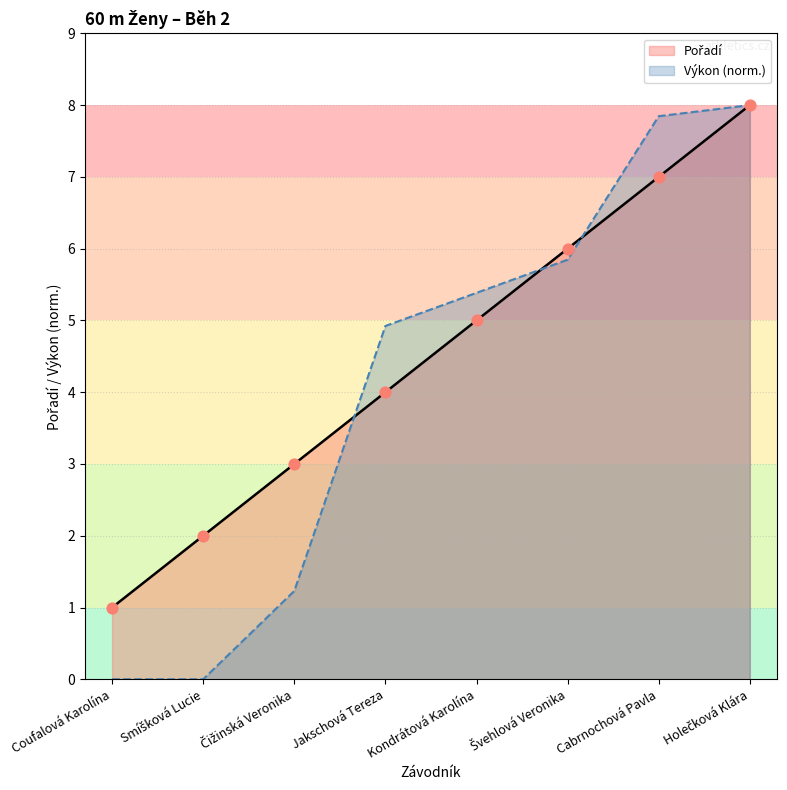

What are all the series names shown in the legend?

Pořadí, Výkon